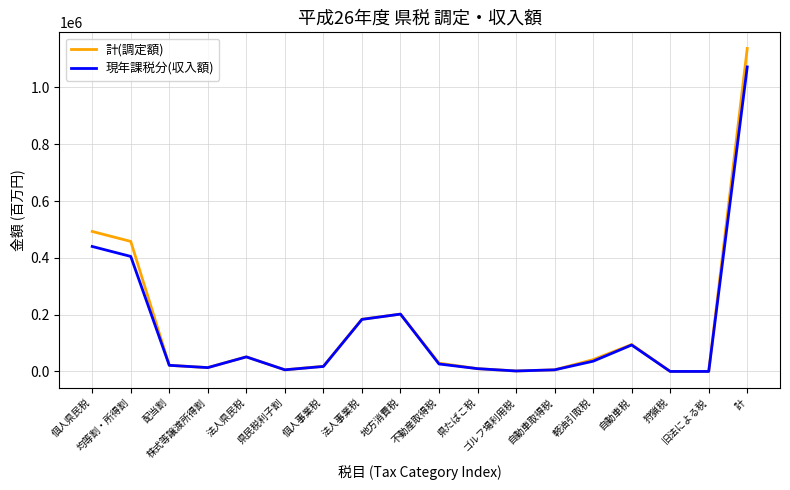

How many lines are shown in the chart?

2